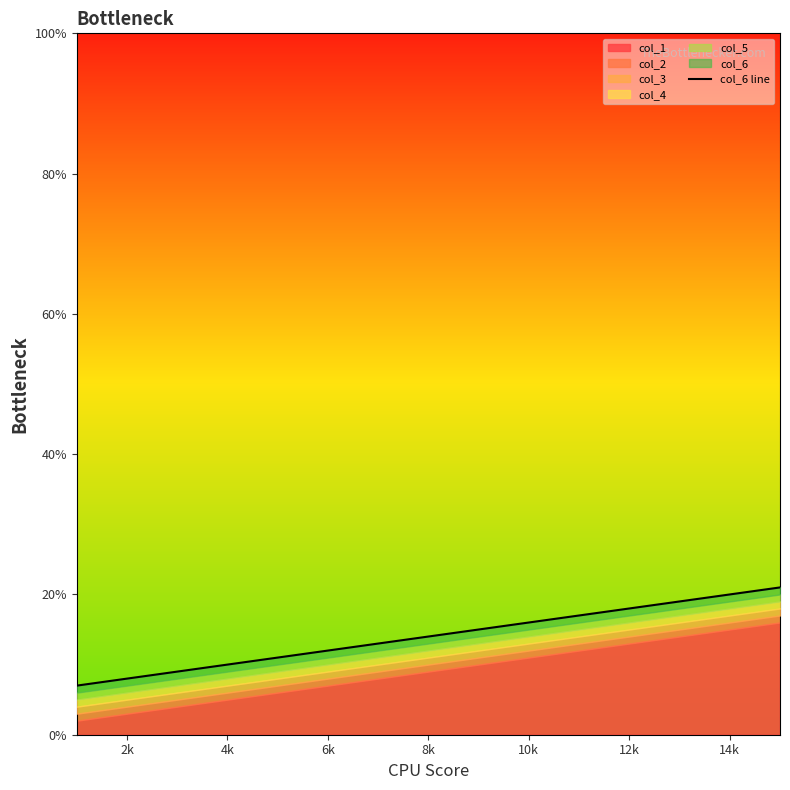

Read the value at 2k.

8